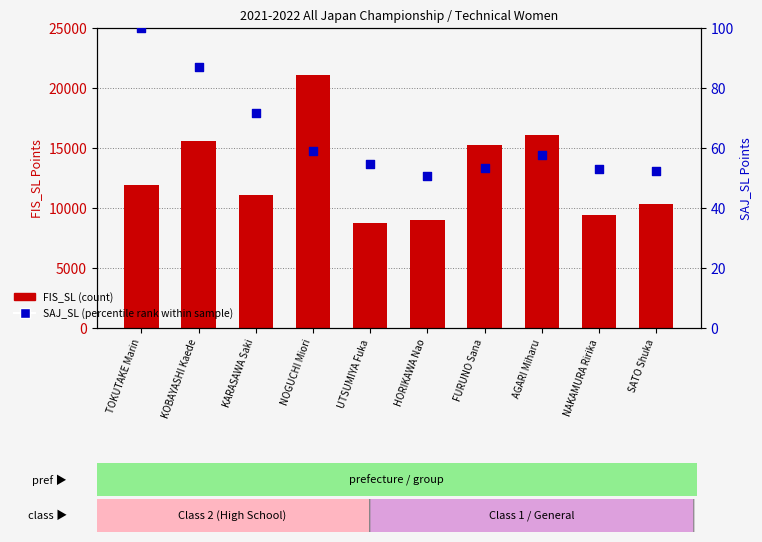

Which series has the widest spread of Y values?

FIS_SL (count)